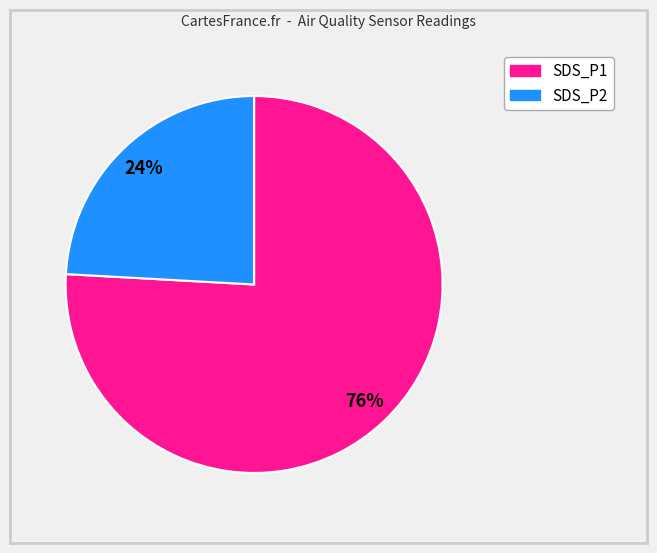

How many slices are in this pie chart?

2